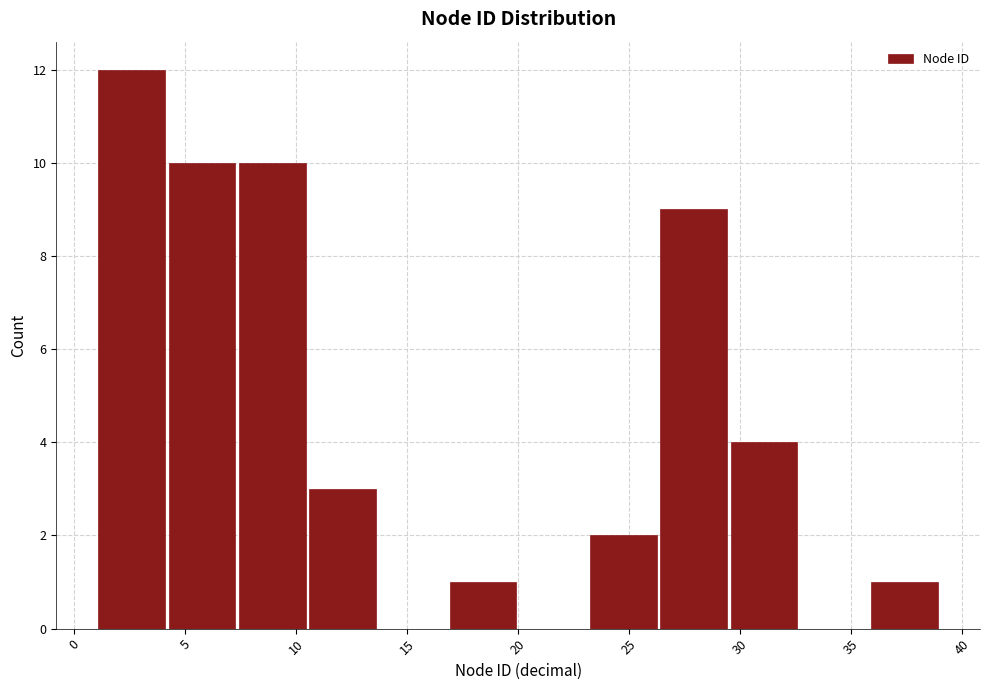

What is the height of the bar covering 29.5 to 32.5 on the x-axis? Neither the bar edges nor the heights are printed on the chart, so give them approximately, as read against the axes.

4